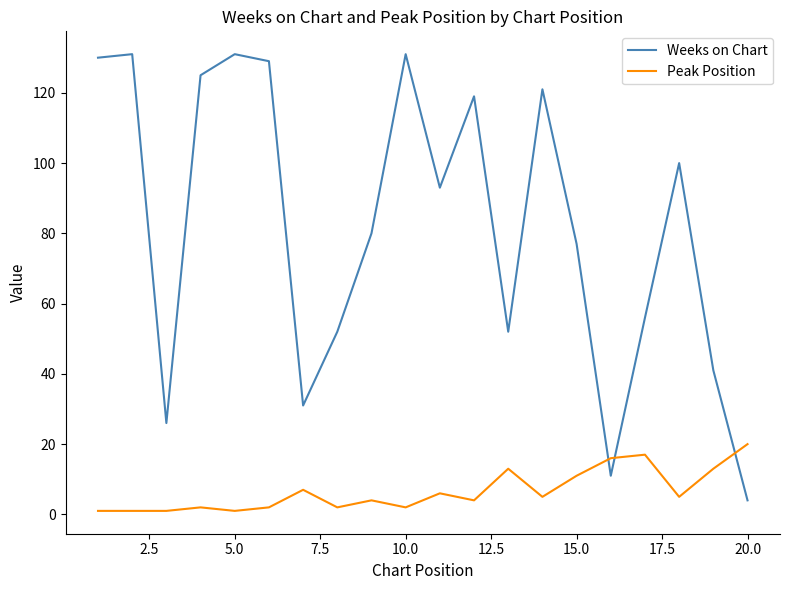

What is the difference between the second highest and minimum values in the Peak Position series?

16